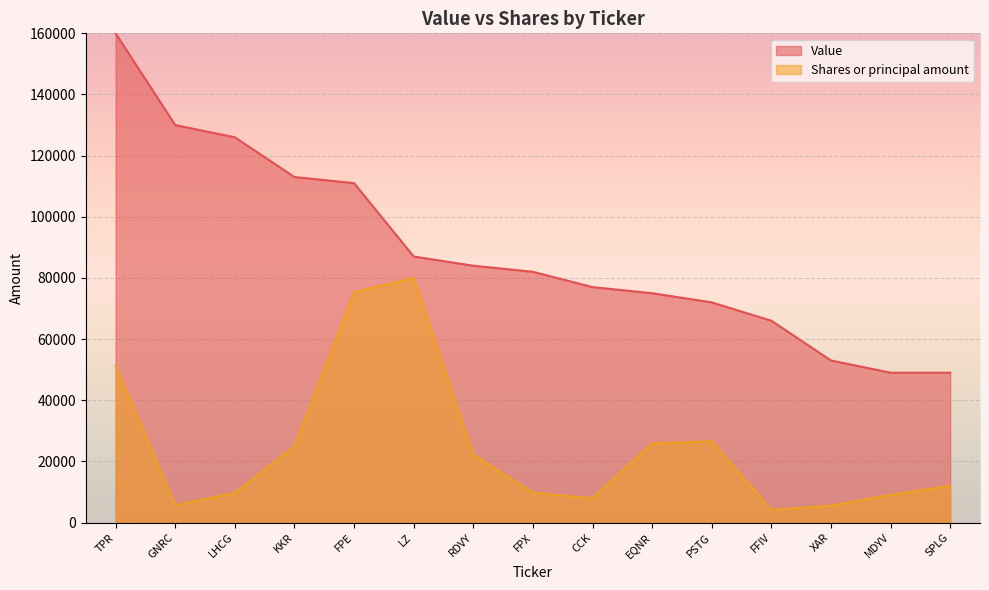

Does the chart display data point markers on the line(s)?

No